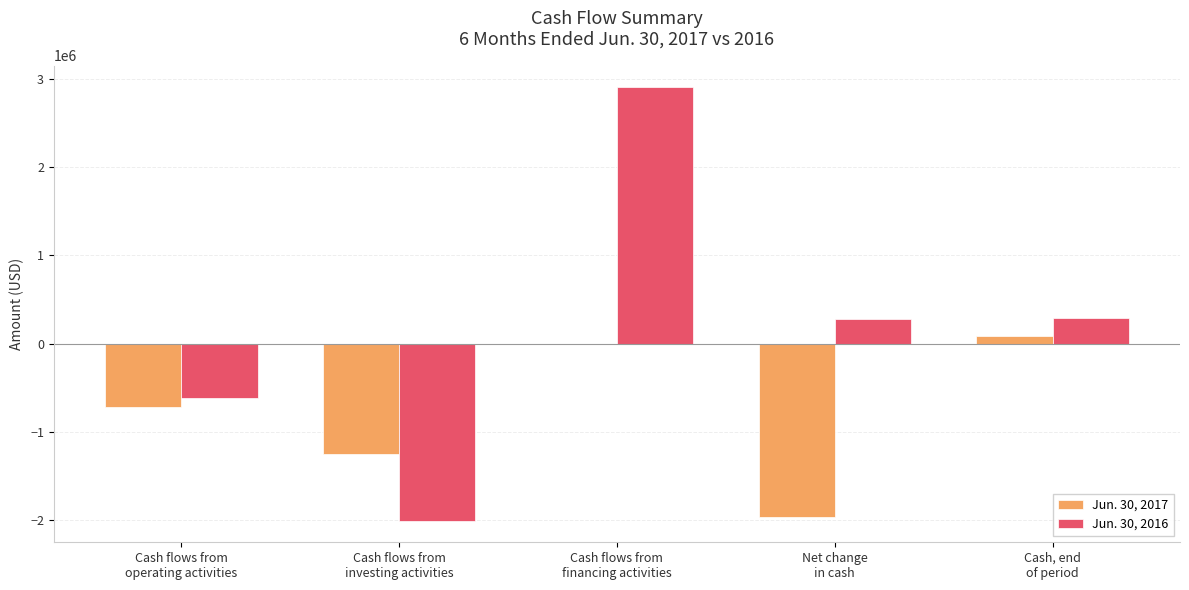

Which series has the largest total across all categories?

Jun. 30, 2016